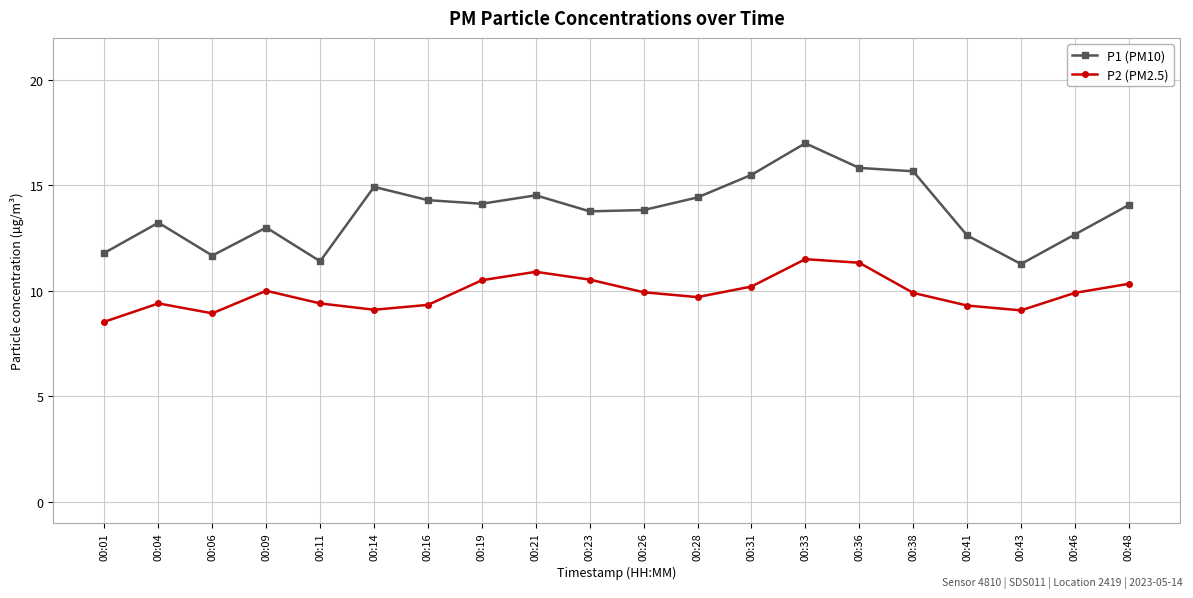

What is the value of the P2 (PM2.5) point at the 3rd from the left?

8.9